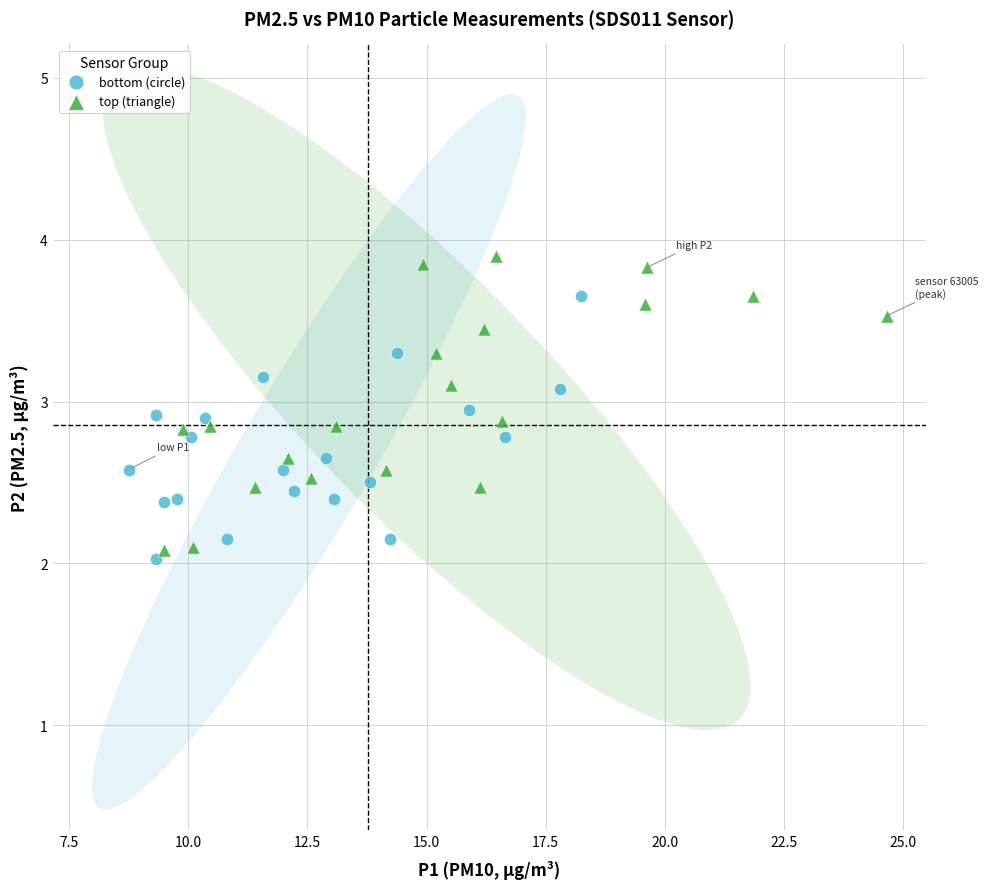

Which series reaches the maximum Y coordinate?

top (triangle)